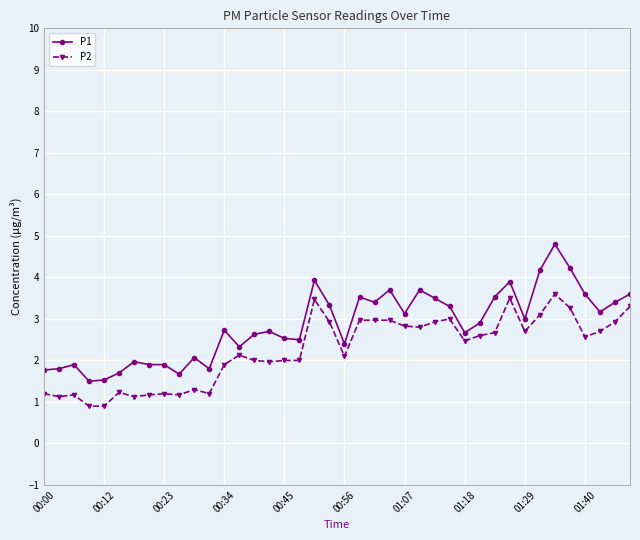

Which series has the largest total across all categories?

P1